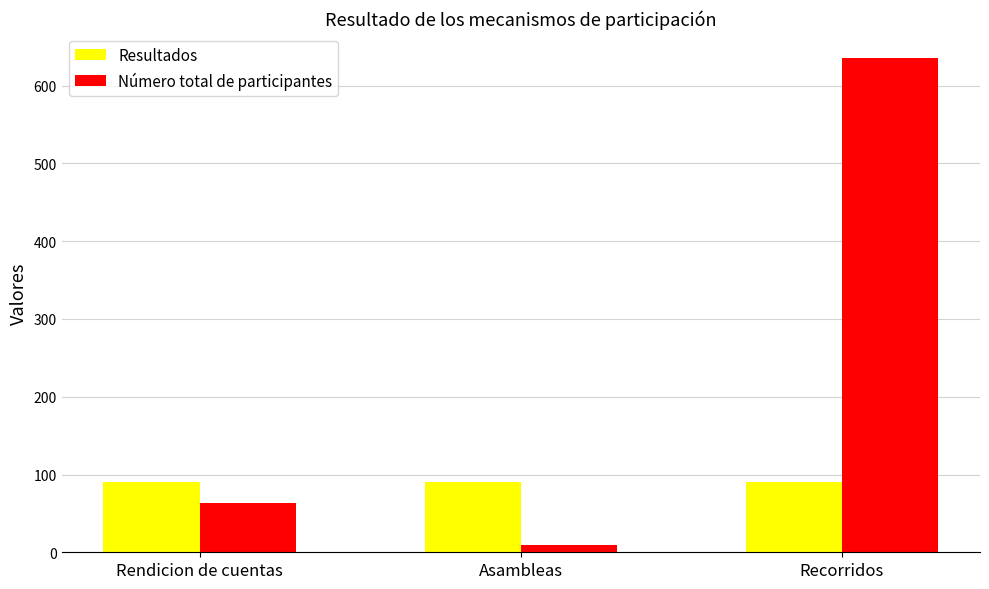

Between Rendicion de cuentas and Asambleas, which series saw the biggest shift?

Número total de participantes